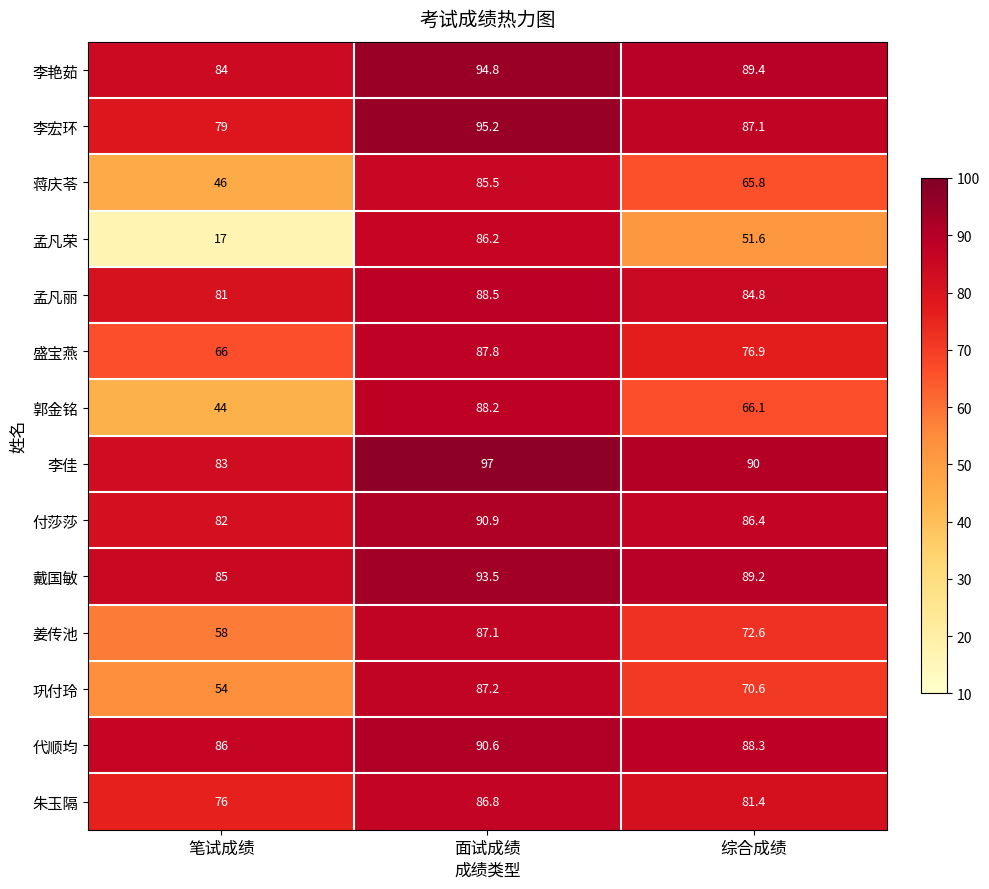

The 李宏环 series shows 79.0 at 笔试成绩. True or false?

True